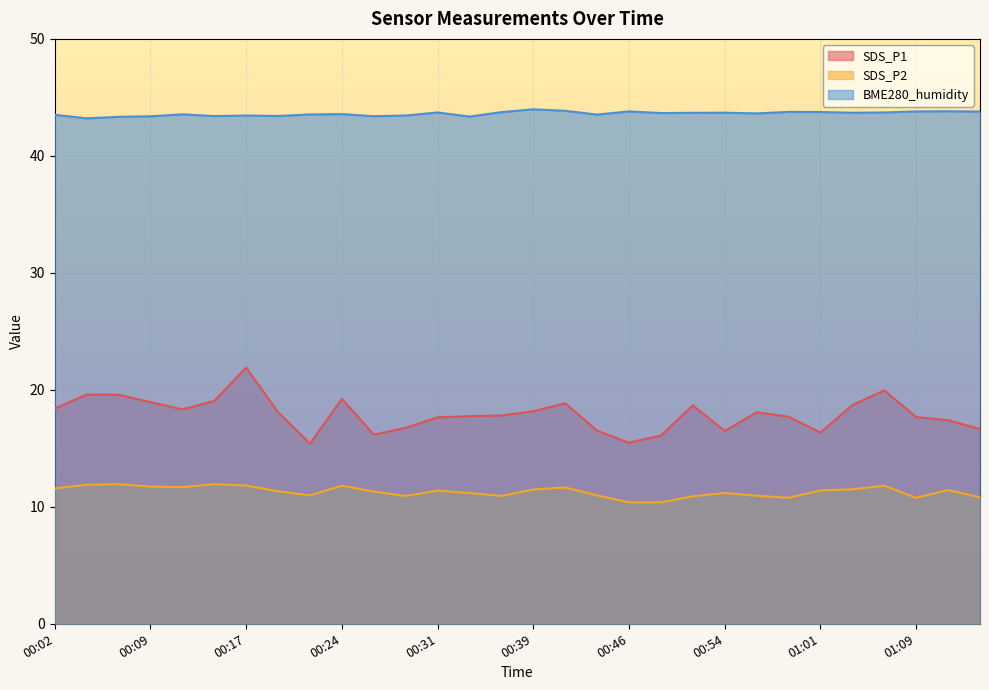

What is the difference between the highest and lowest values at 00:17?

31.6